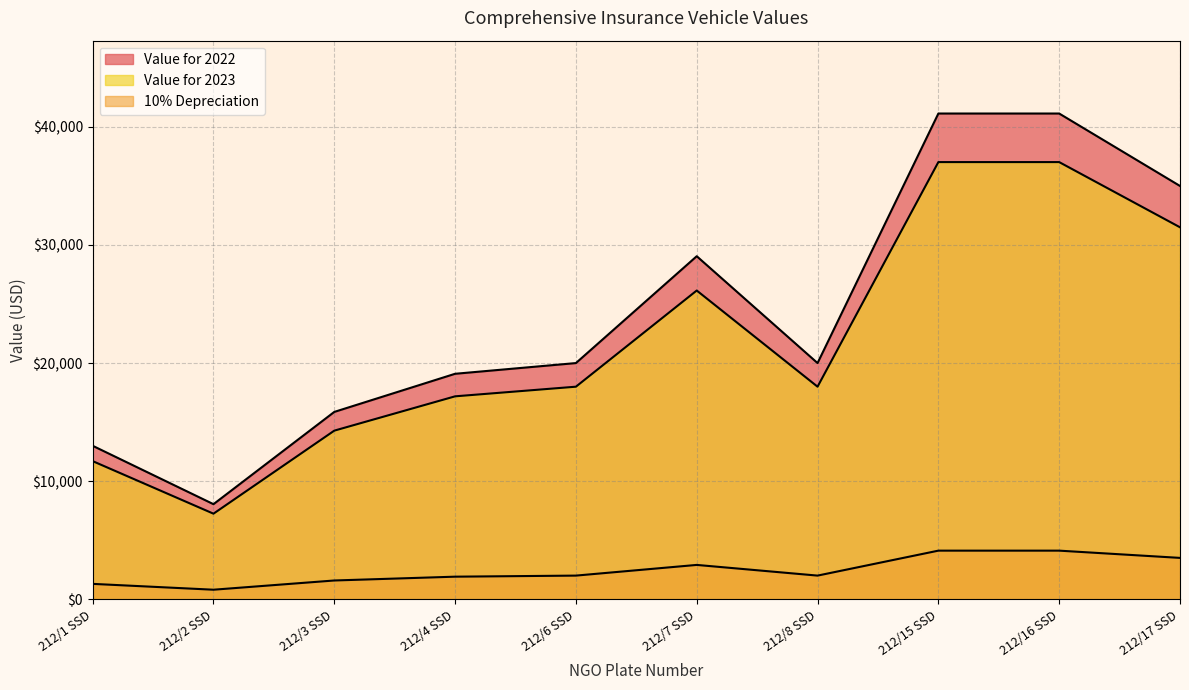

How many lines are shown in the chart?

3